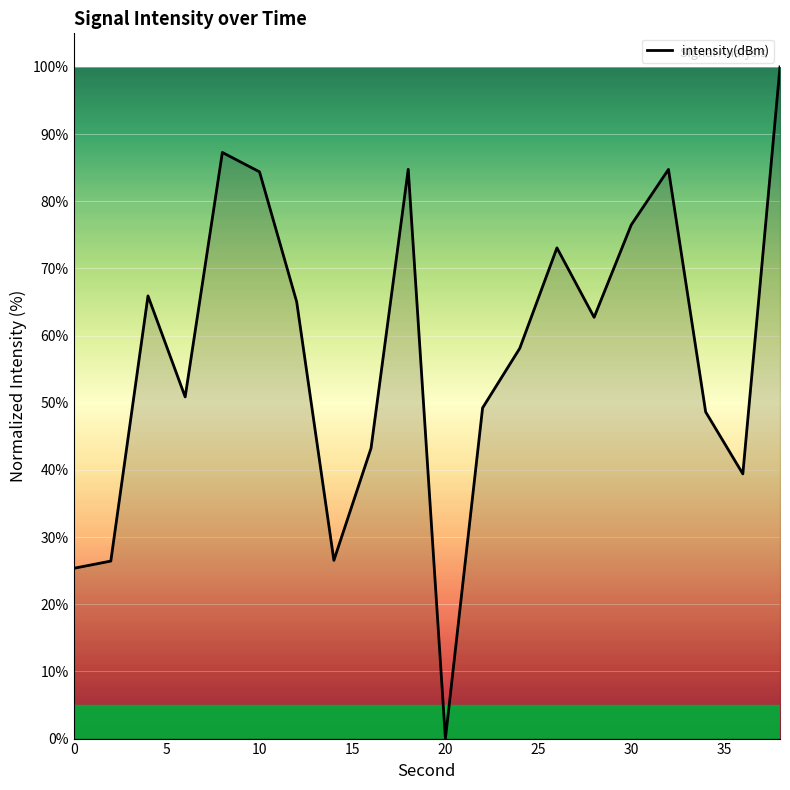

What is the greatest value displayed?

100.0